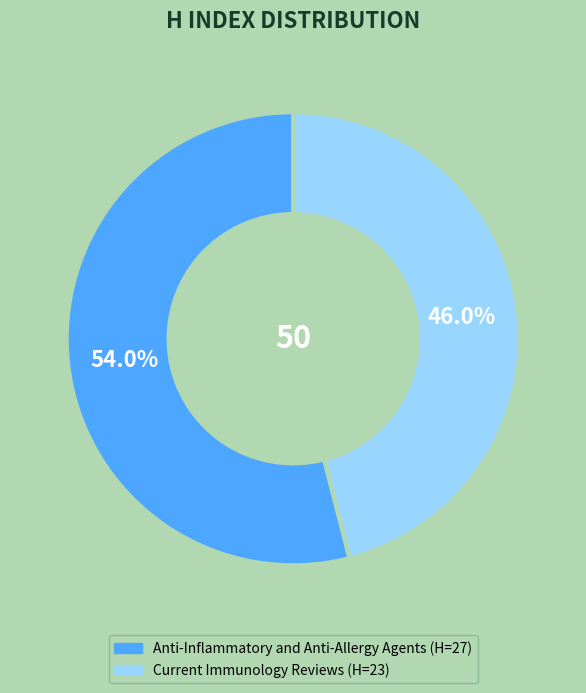

What percentage do Anti-Inflammatory and Anti-Allergy Agents and Current Immunology Reviews together represent?

100.0%